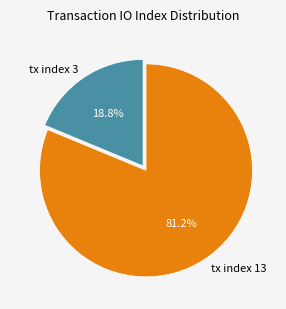

What is the smallest slice in the pie chart?

tx index 3